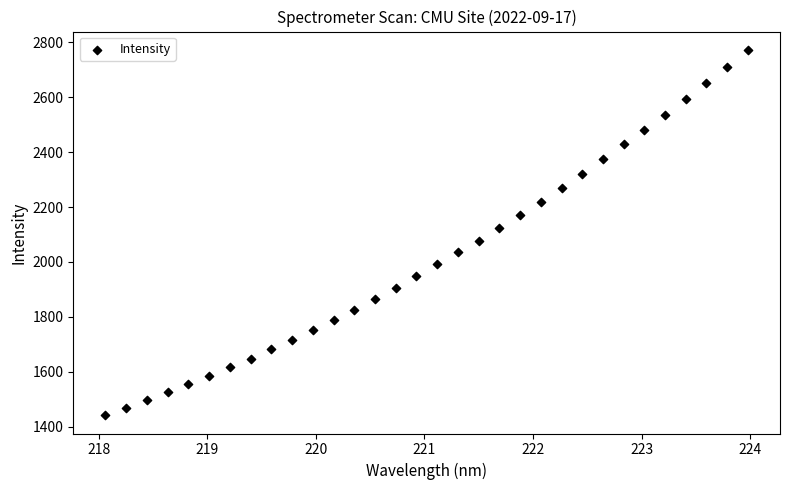

What is the range of X values (max minus min)?

5.9